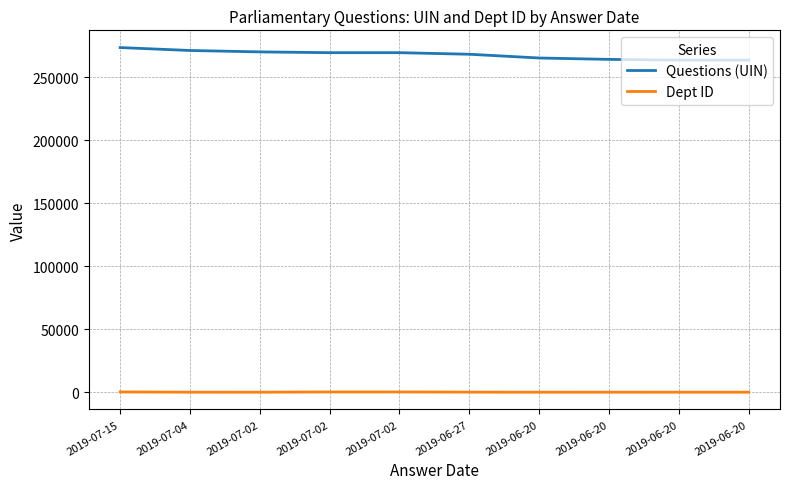

How many interior local peaks does the Dept ID series have?

1